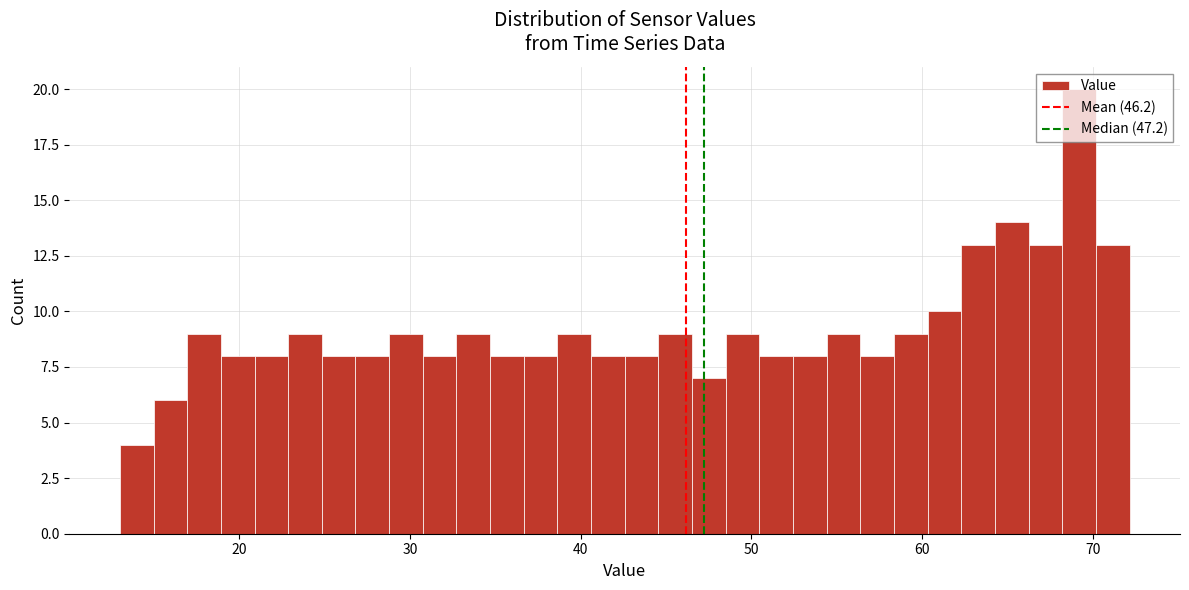

Around what value on the x-axis is the tallest bar? Give the approximate position of its centre, as read against the axis.

69